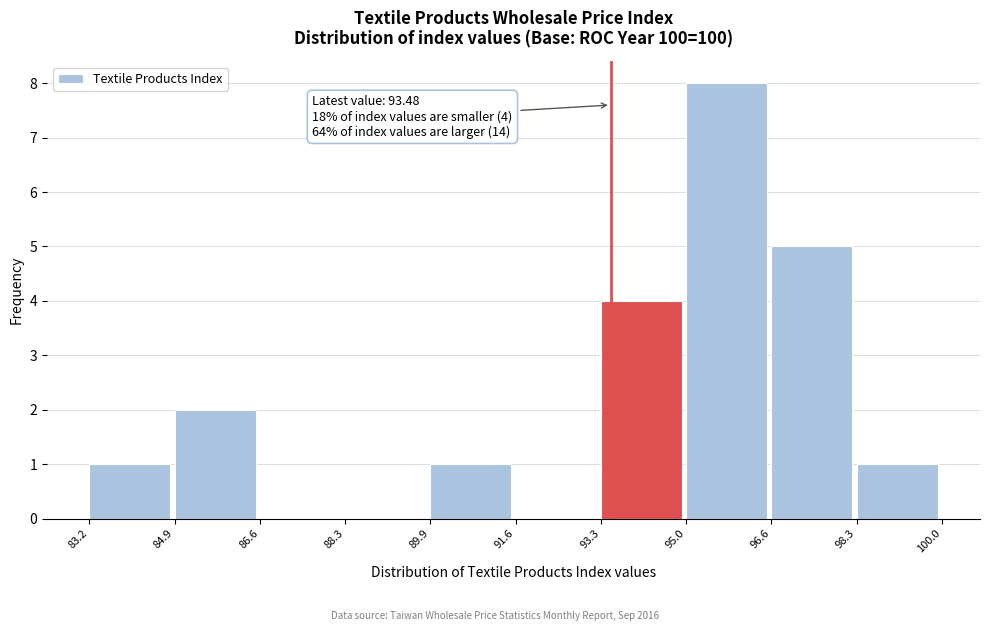

Over which range of the x-axis is the bar tallest?

95.0 to 96.6